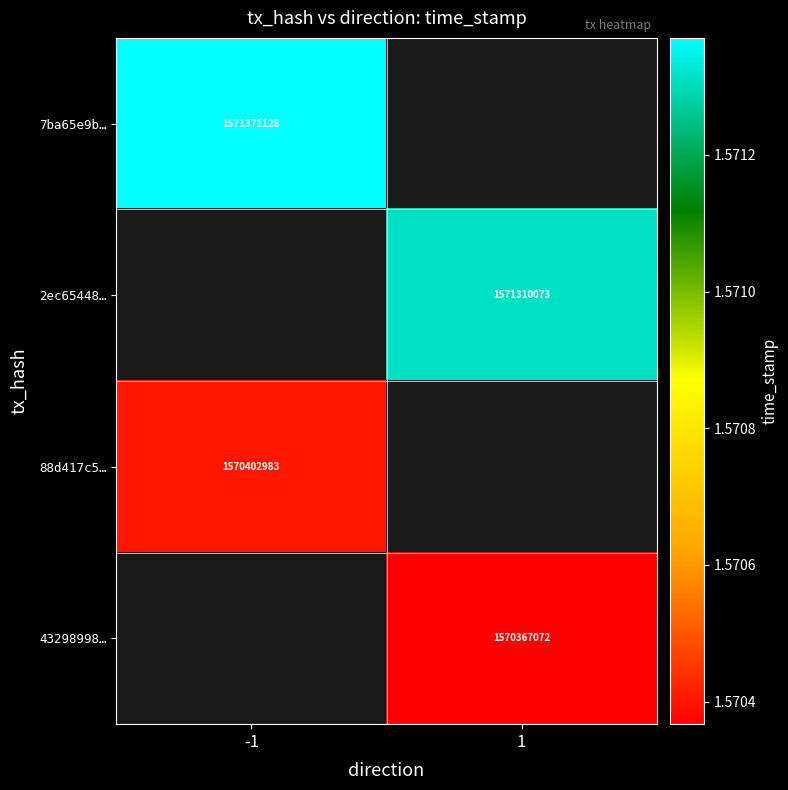

Count the number of categories in the chart.

2